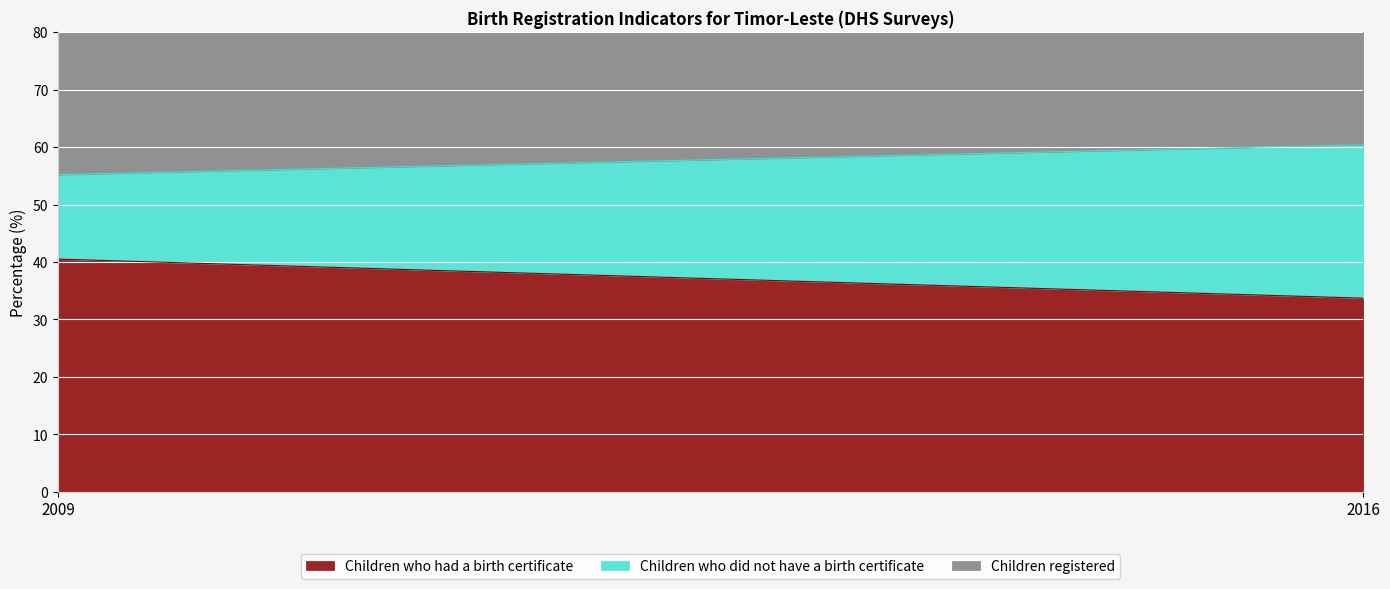

True or false: Children who had a birth certificate has a value of 70.7 at 2009.

False